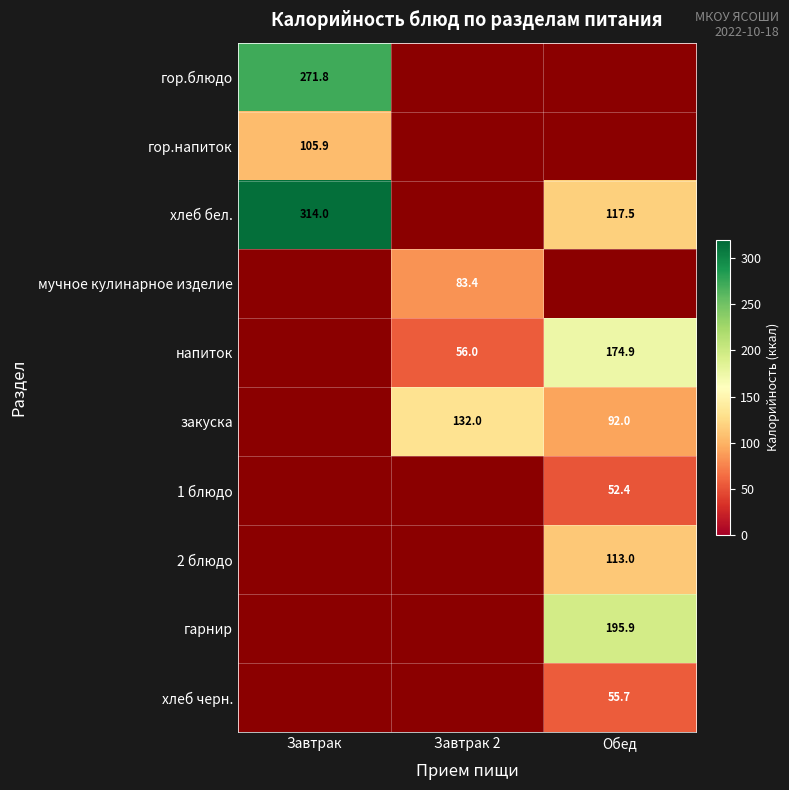

Which has a higher value, Завтрак 2 or Завтрак?

Завтрак